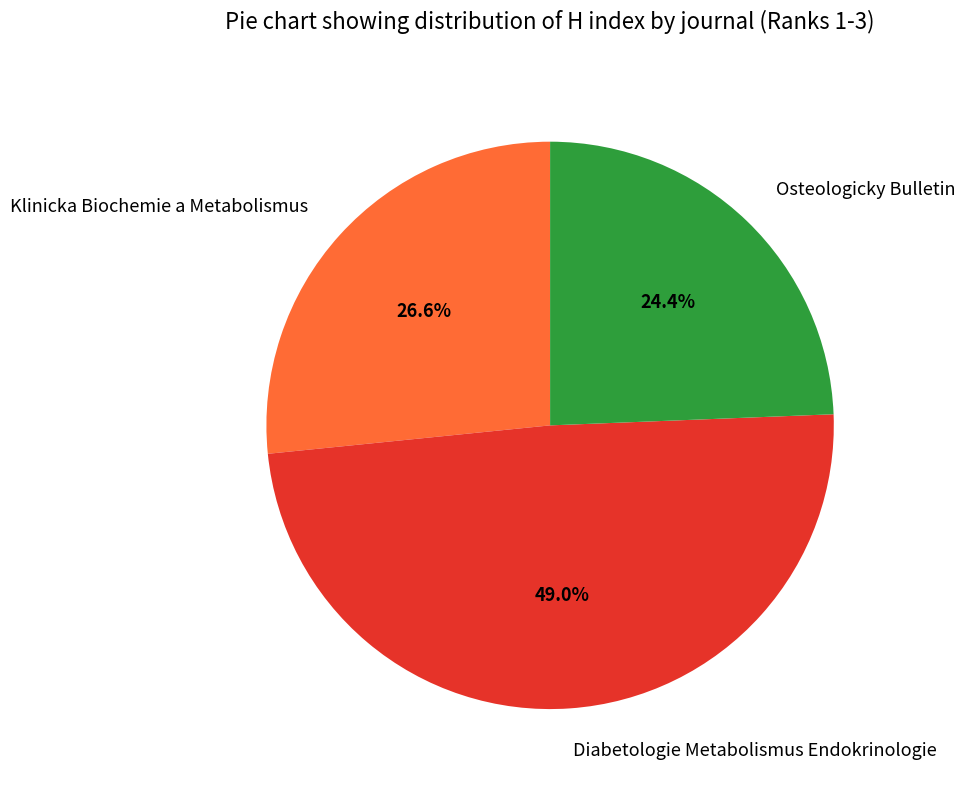

True or false: Diabetologie Metabolismus Endokrinologie accounts for 49% of the total.

True